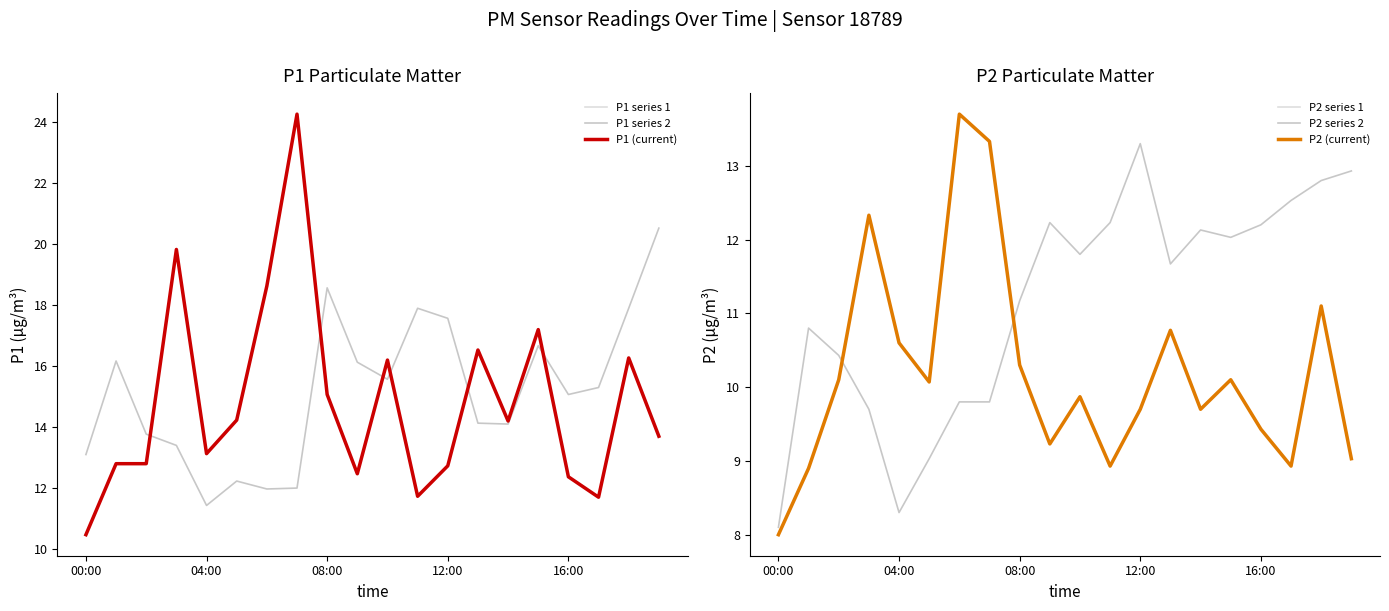

What are all the series names shown in the legend?

P1 series 1, P1 series 2, P1 (current), P2 series 1, P2 series 2, P2 (current)